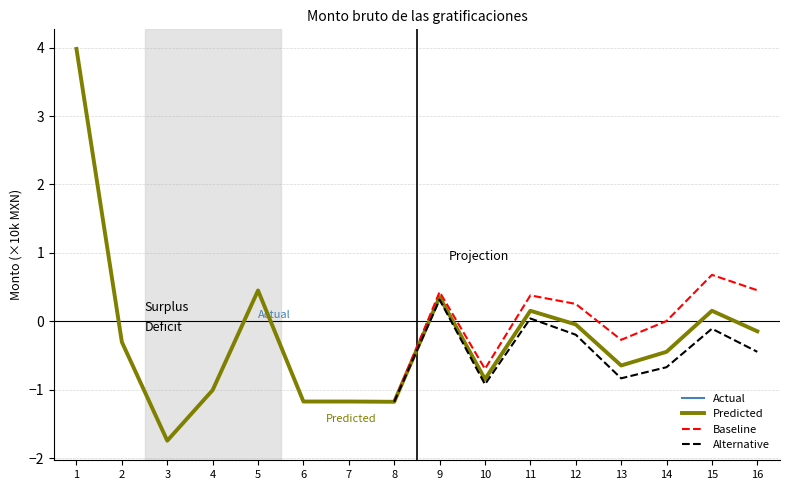

Which has a higher value, 10 or 1?

1